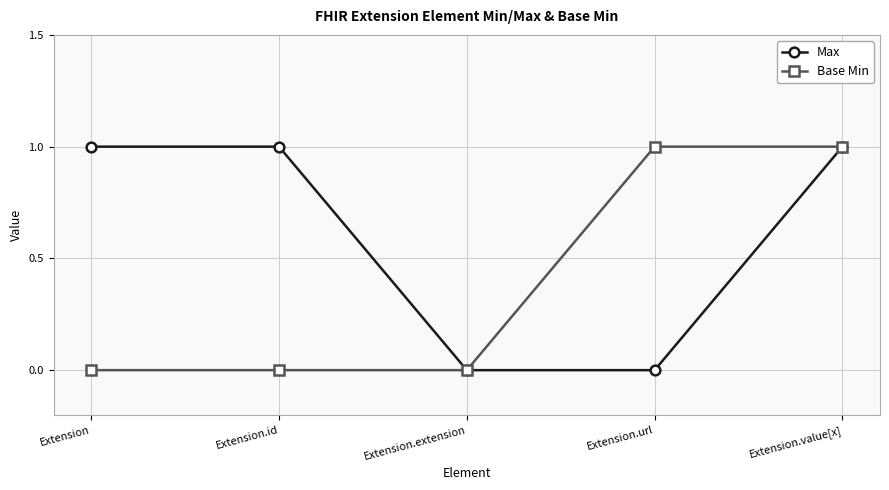

At which category is the sum across all series the highest?

Extension.value[x]